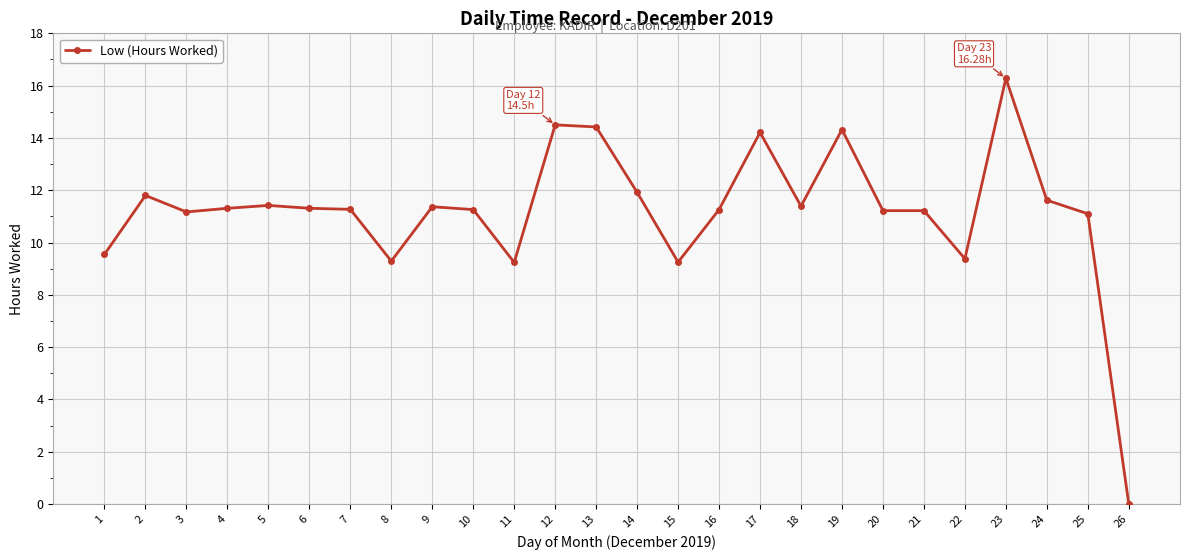

What is the sum of the values at 9 and 2?

23.2